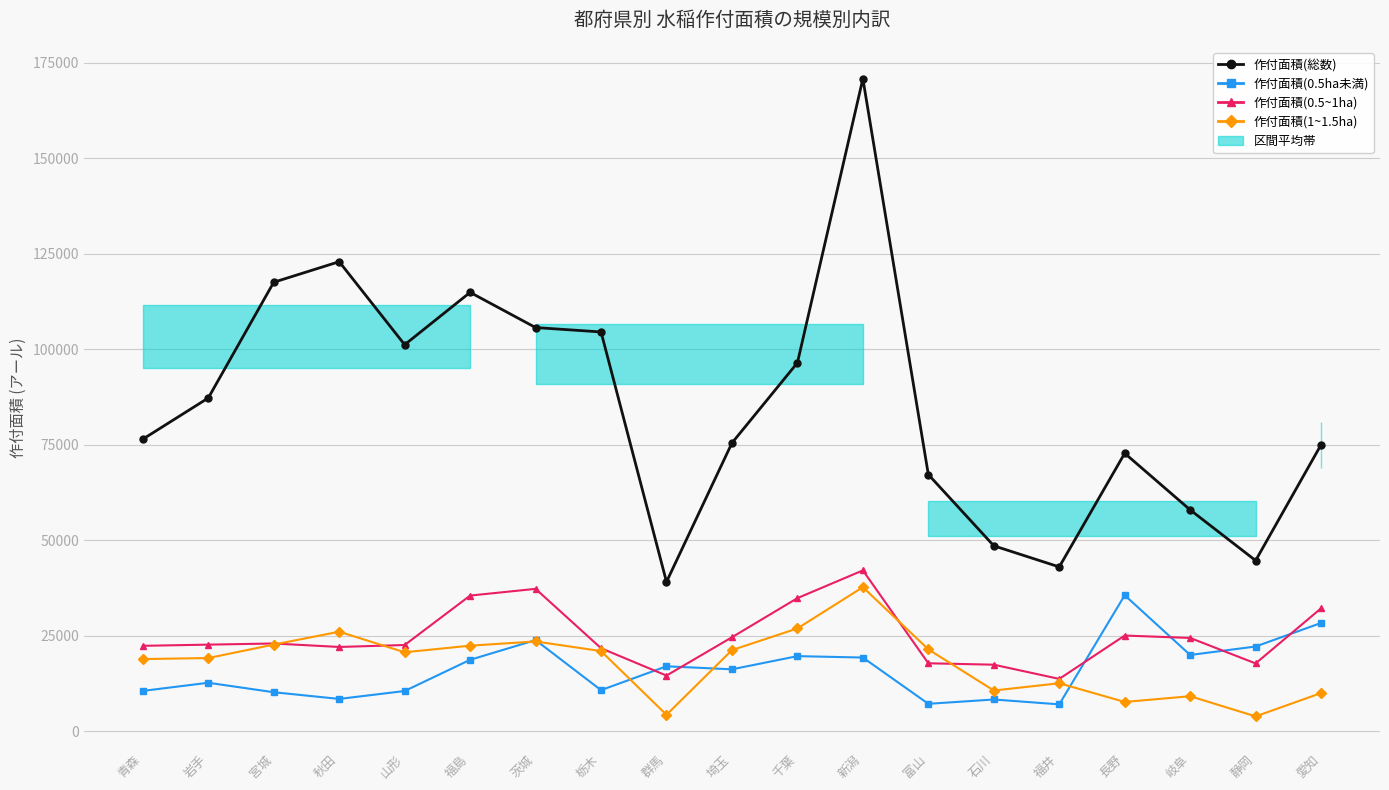

The 作付面積(総数) series shows 191537 at 秋田. True or false?

False